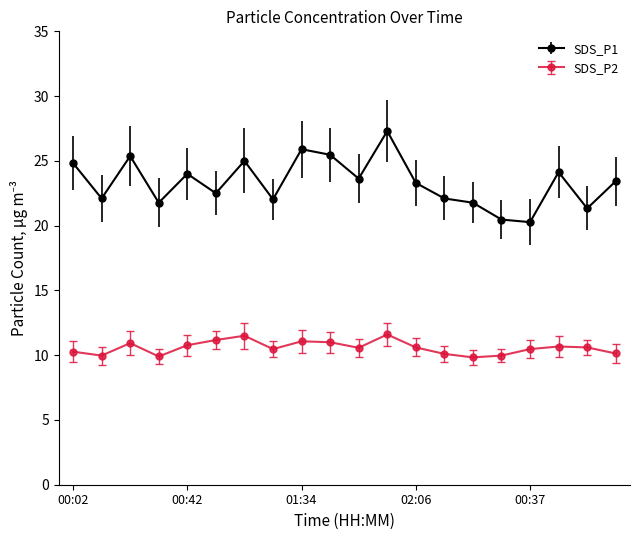

True or false: SDS_P2 and SDS_P1 cross at least once.

False